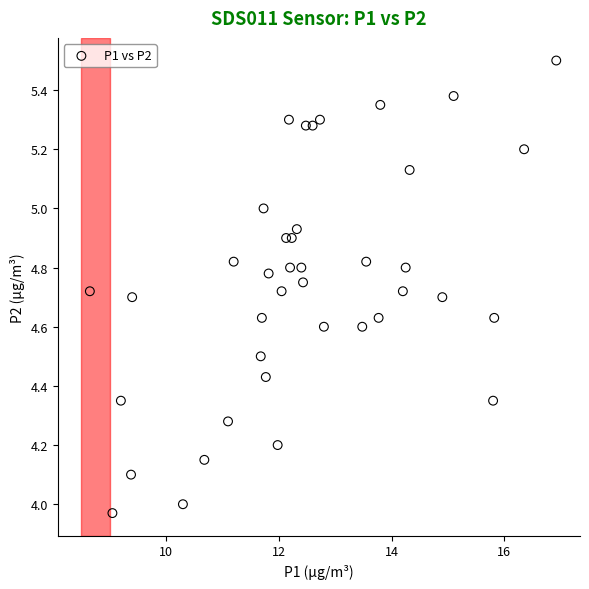

What is the range of Y values (max minus min)?

1.5